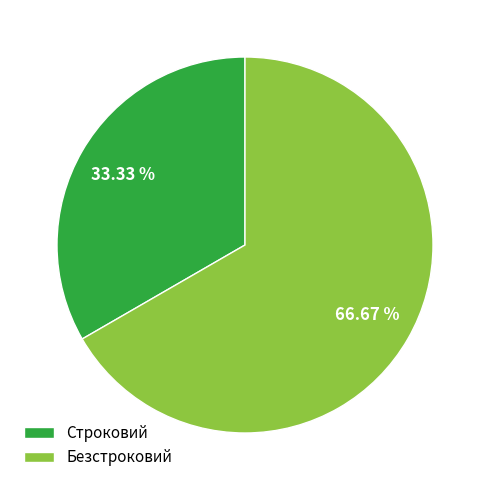

To the nearest percent, what is the difference between the largest and smallest slice percentages?

33%